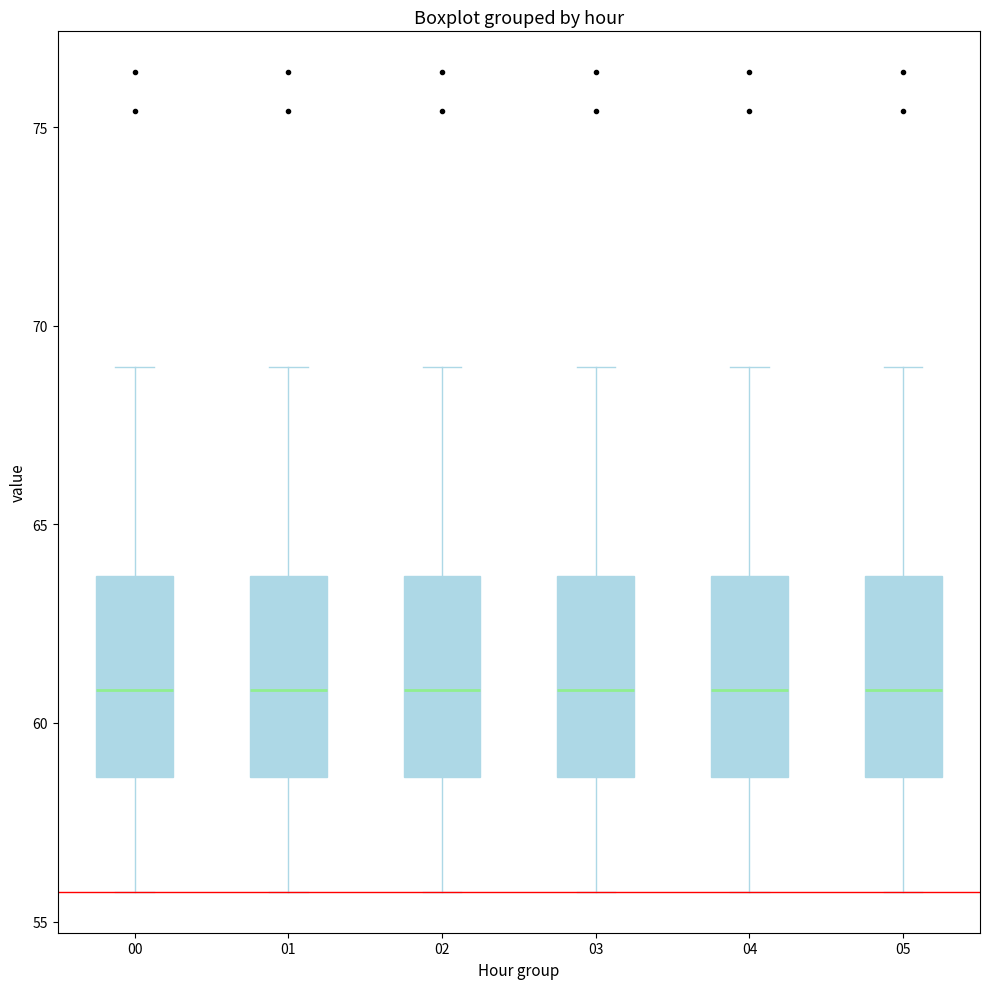

Reading left to right, transcribe this box plot: for each box, give where its median line is, the range the box spans, and where its two whiskers end, as read against the y-axis. The values are not printed on the chart, so give them approximately, as read against the axis.

00: median 61.0, box 58.5 to 63.5, whiskers 56.0 to 69.0
01: median 61.0, box 58.5 to 63.5, whiskers 56.0 to 69.0
02: median 61.0, box 58.5 to 63.5, whiskers 56.0 to 69.0
03: median 61.0, box 58.5 to 63.5, whiskers 56.0 to 69.0
04: median 61.0, box 58.5 to 63.5, whiskers 56.0 to 69.0
05: median 61.0, box 58.5 to 63.5, whiskers 56.0 to 69.0